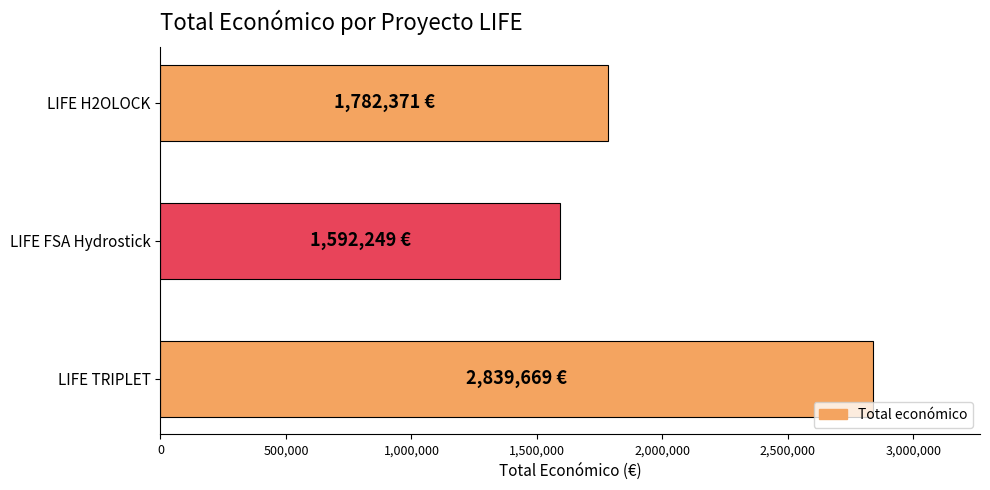

Rank the categories by value from highest to lowest.

LIFE TRIPLET, LIFE H2OLOCK, LIFE FSA Hydrostick